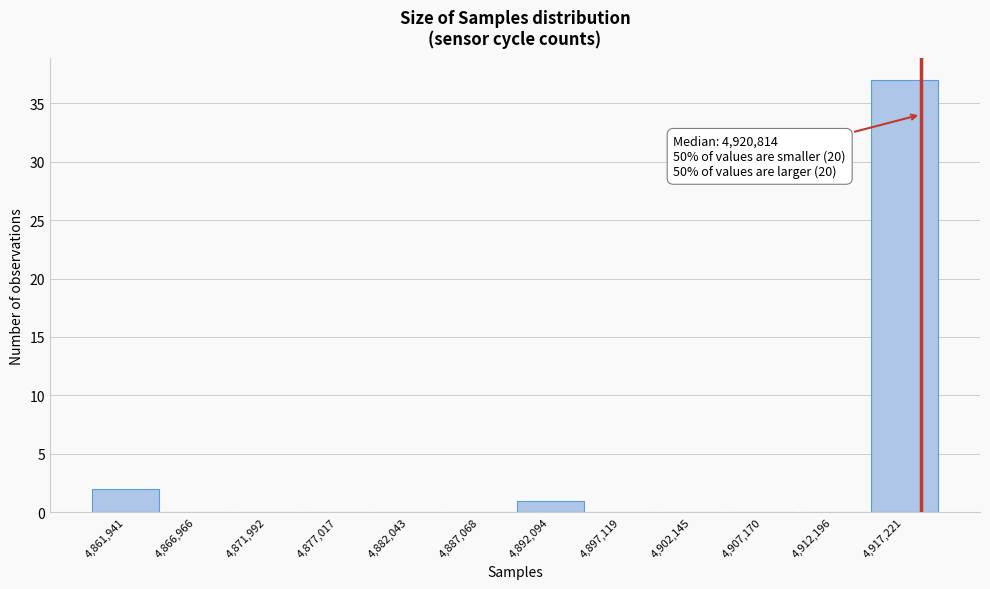

Reading left to right, transcribe all the data shown in this chart.

4,861,941=2	4,866,966=0	4,871,992=0	4,877,017=0	4,882,043=0	4,887,068=0	4,892,094=1	4,897,119=0	4,902,145=0	4,907,170=0	4,912,196=0	4,917,221=37